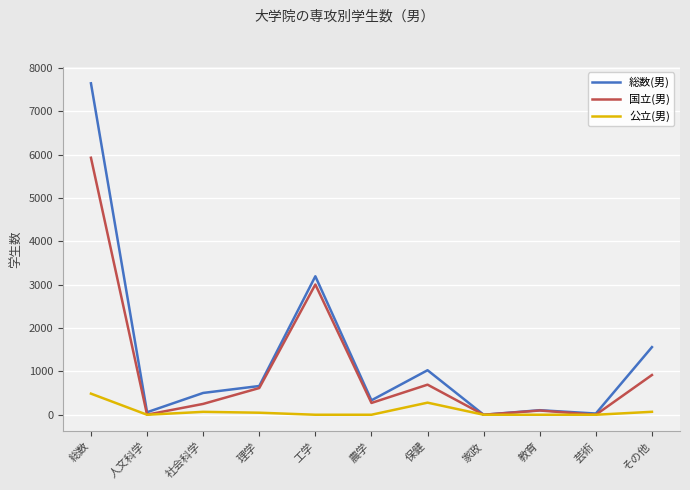

What is the approximate value of 国立(男) at その他?

917